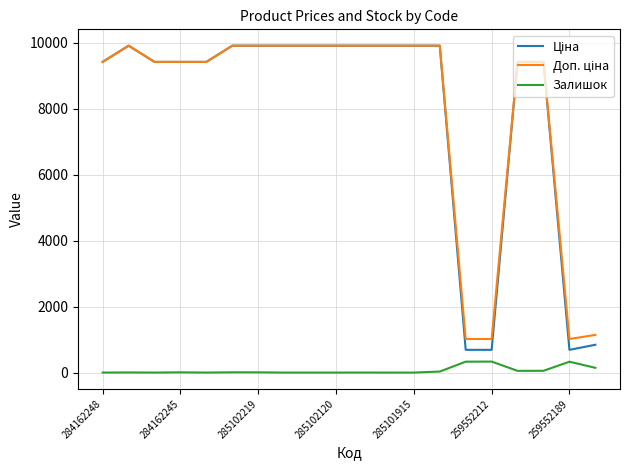

Count the number of data series in this chart.

3